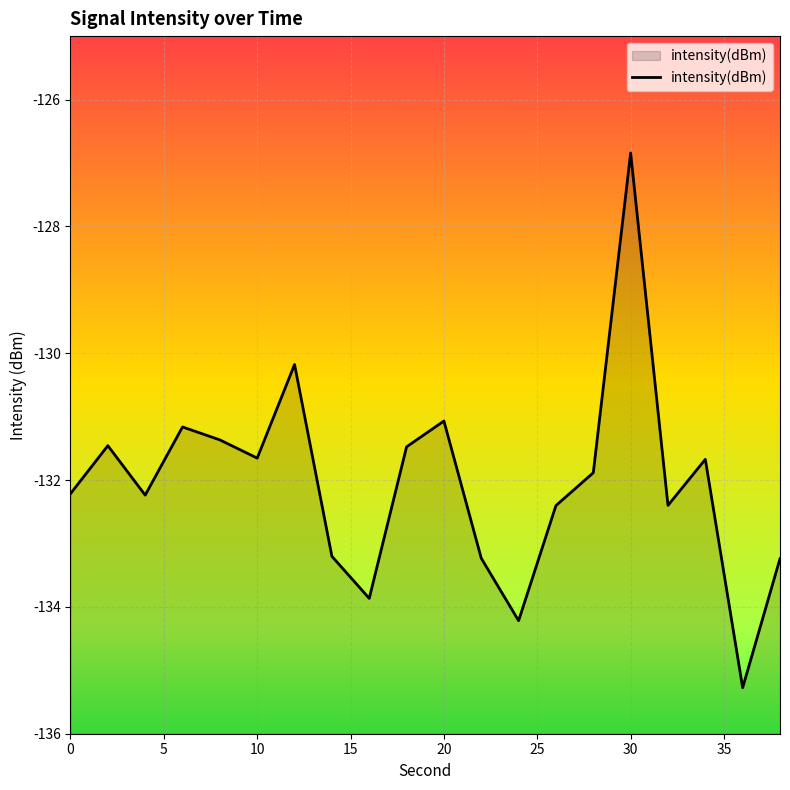

What is the difference between the second highest and minimum values?

5.1